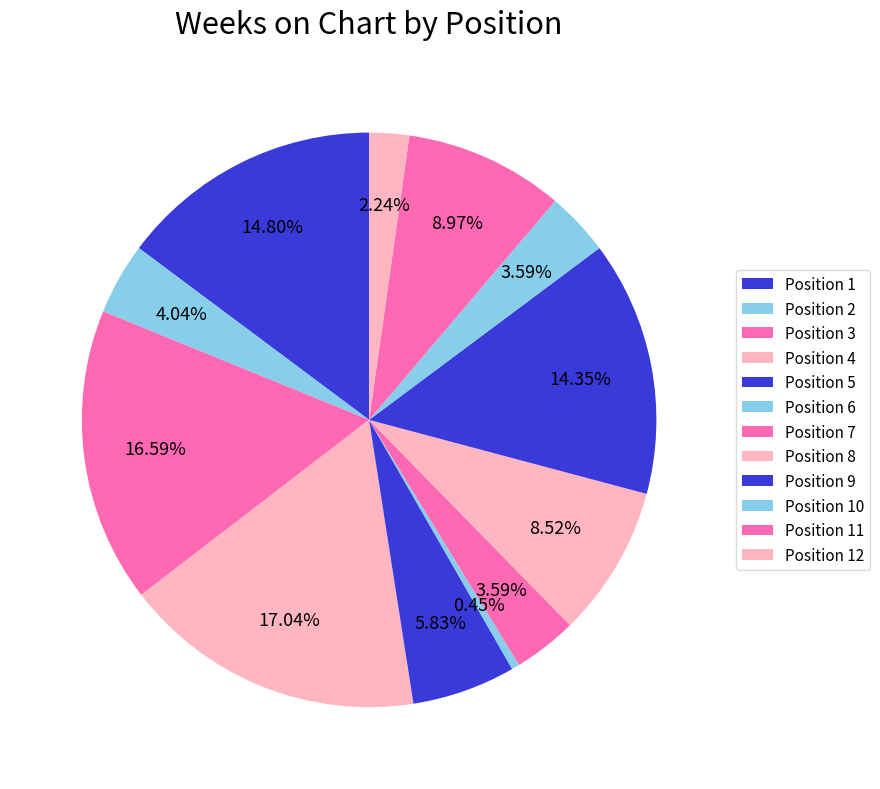

Which category has the smallest portion of the pie?

6